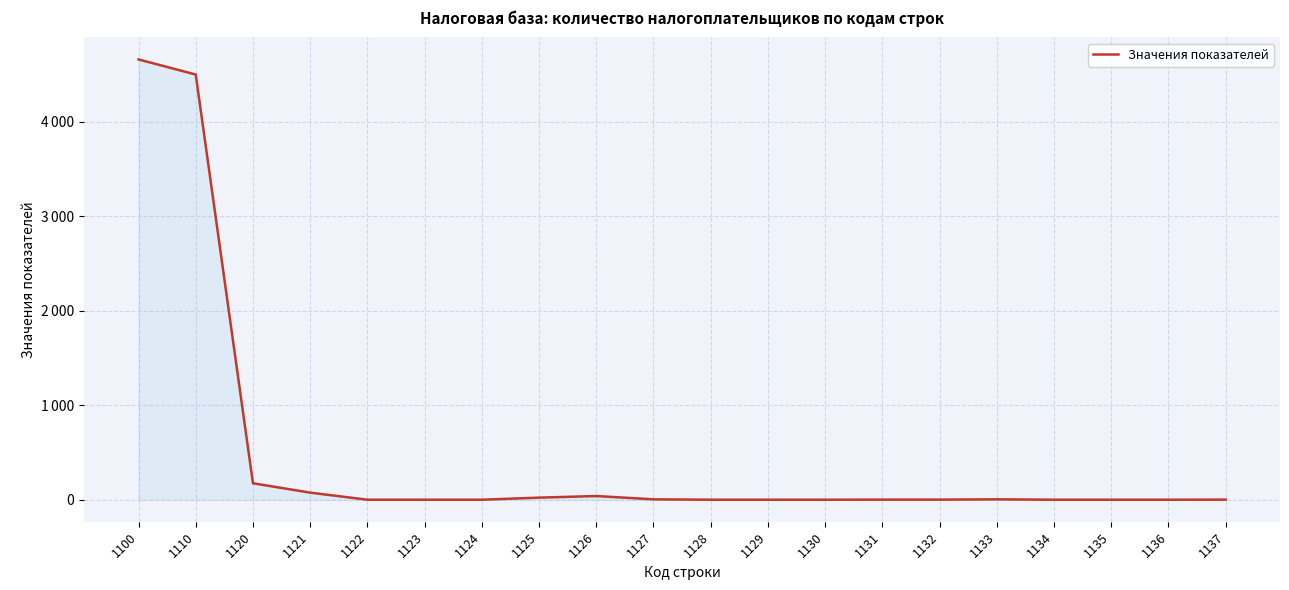

Does the chart have visible grid lines?

Yes